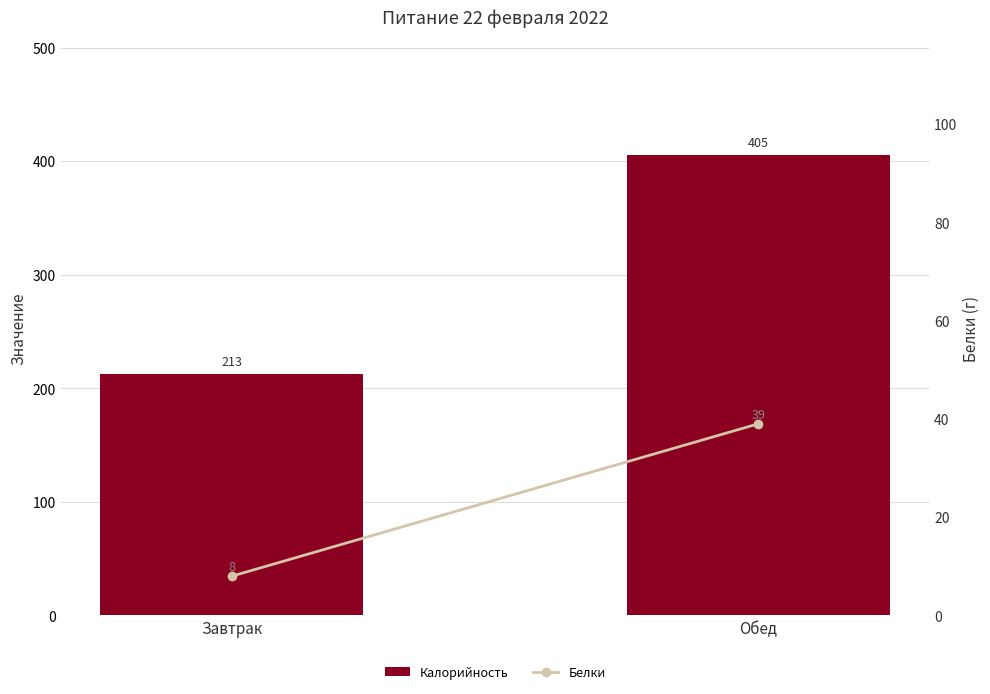

What is the difference between the Белки values at Обед and Завтрак?

31